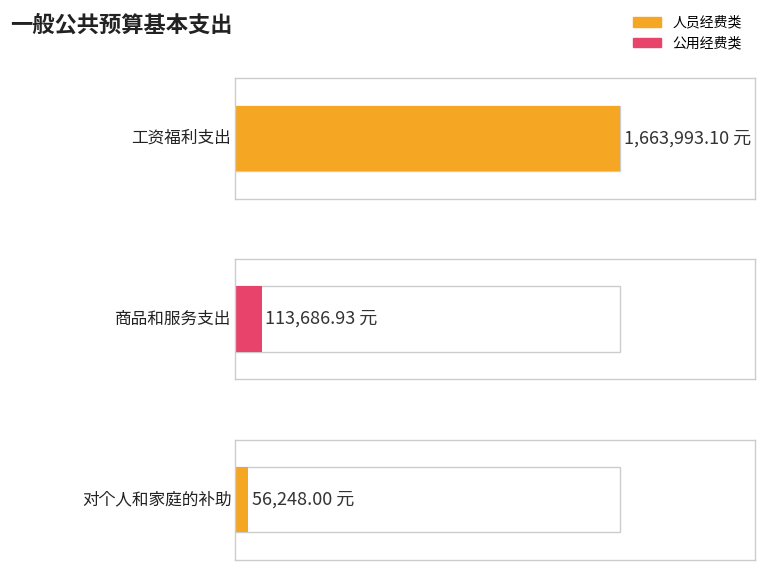

What is the average value of the 公用经费 series?

37895.6